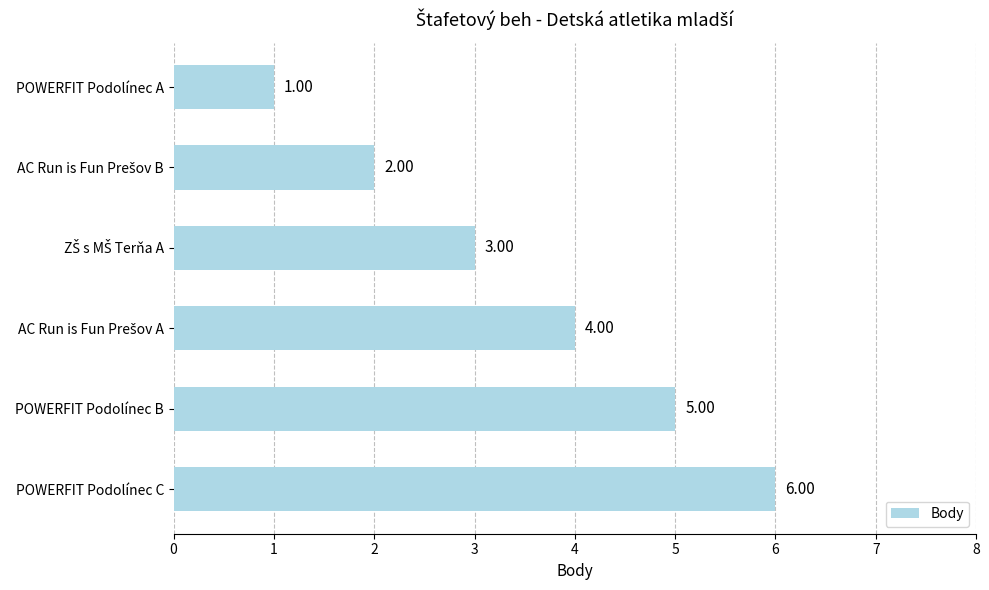

What is the label of the 5th bar from the top?

POWERFIT Podolínec B